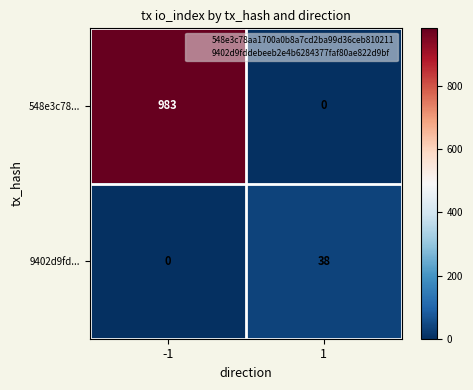

Reading left to right, list all the values displayed in this chart.

548e3c78...: -1=983	1=0
9402d9fd...: -1=0	1=38